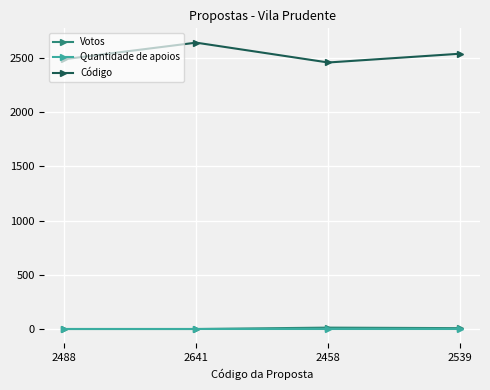

Between 2641 and 2539, which series saw the biggest shift?

Código